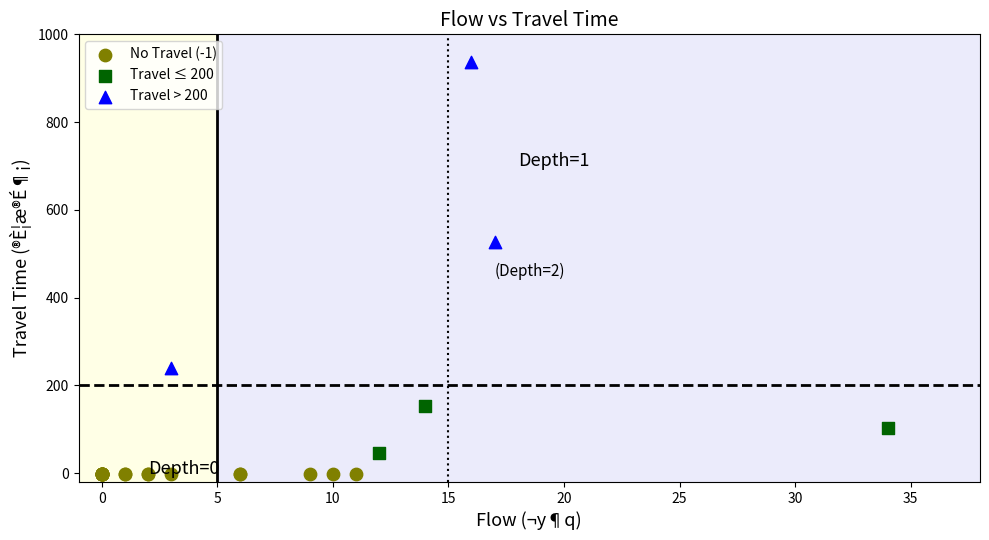

Which series contains the lowest Y value?

No Travel (-1)